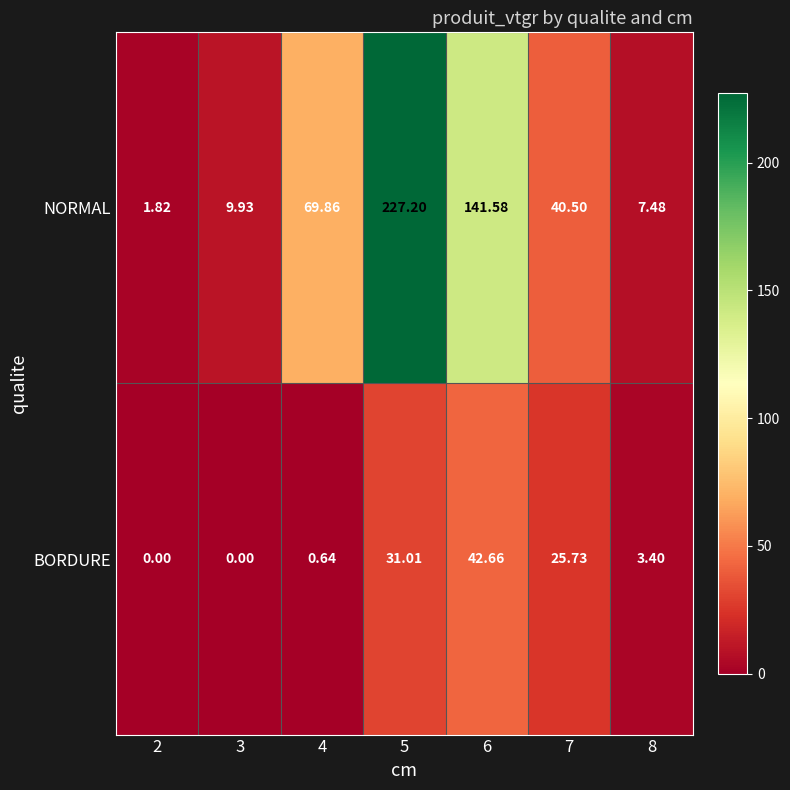

Which series has the largest total across all categories?

NORMAL